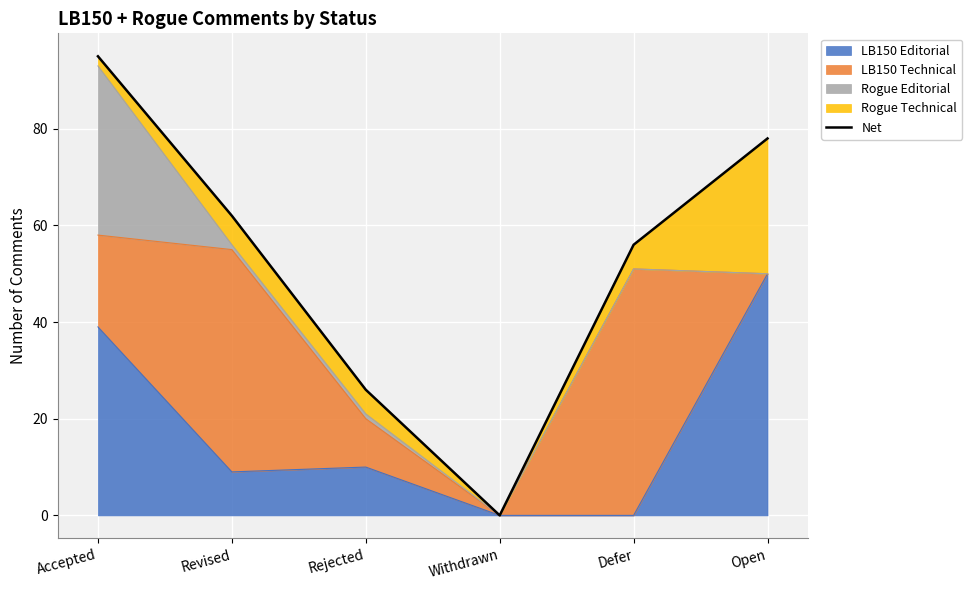

What value does the data have at Rejected?

26